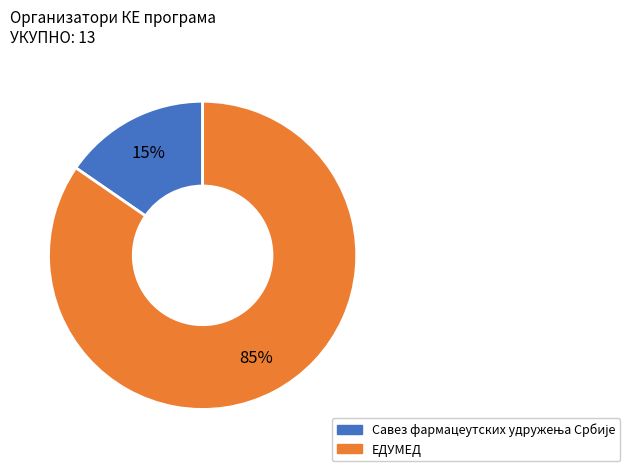

How many slices are in this pie chart?

2